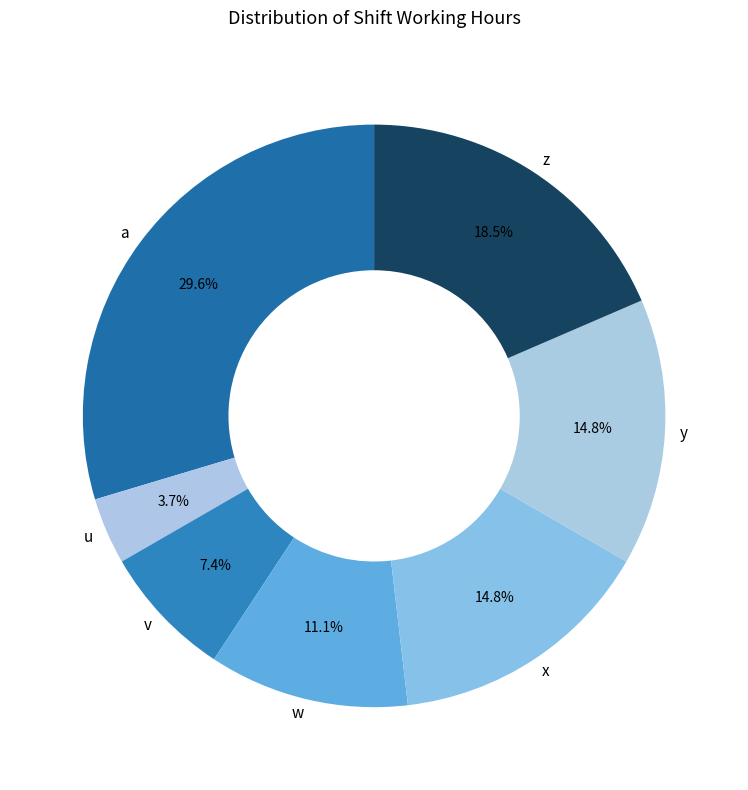

What is the total percentage of v and a?

37.0%